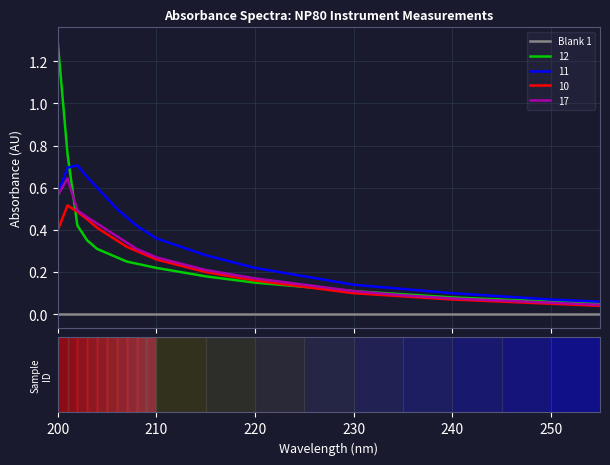

True or false: 11 and Blank 1 cross at least once.

False